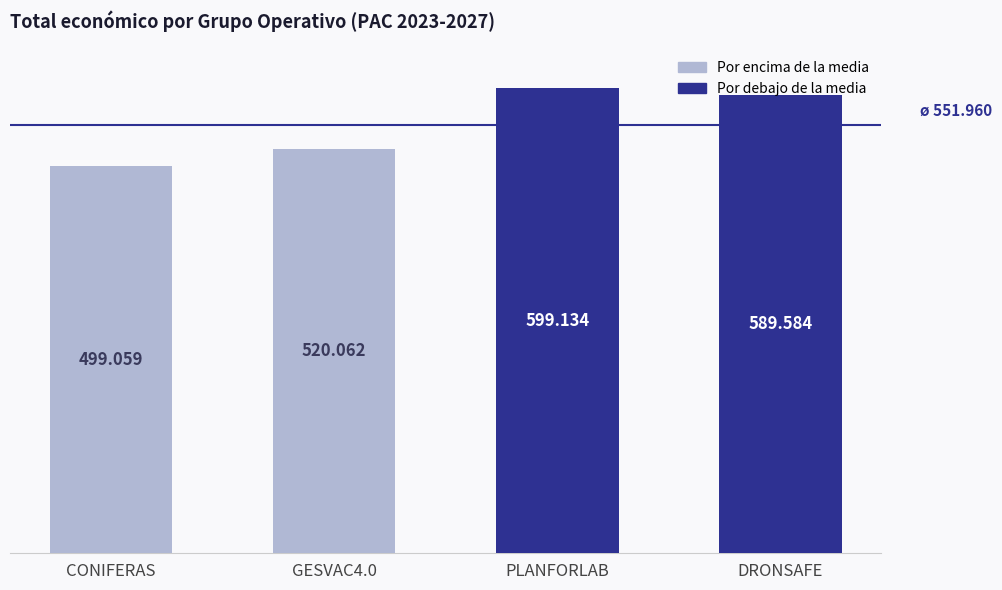

What is the label of the 3rd bar from the left?

PLANFORLAB